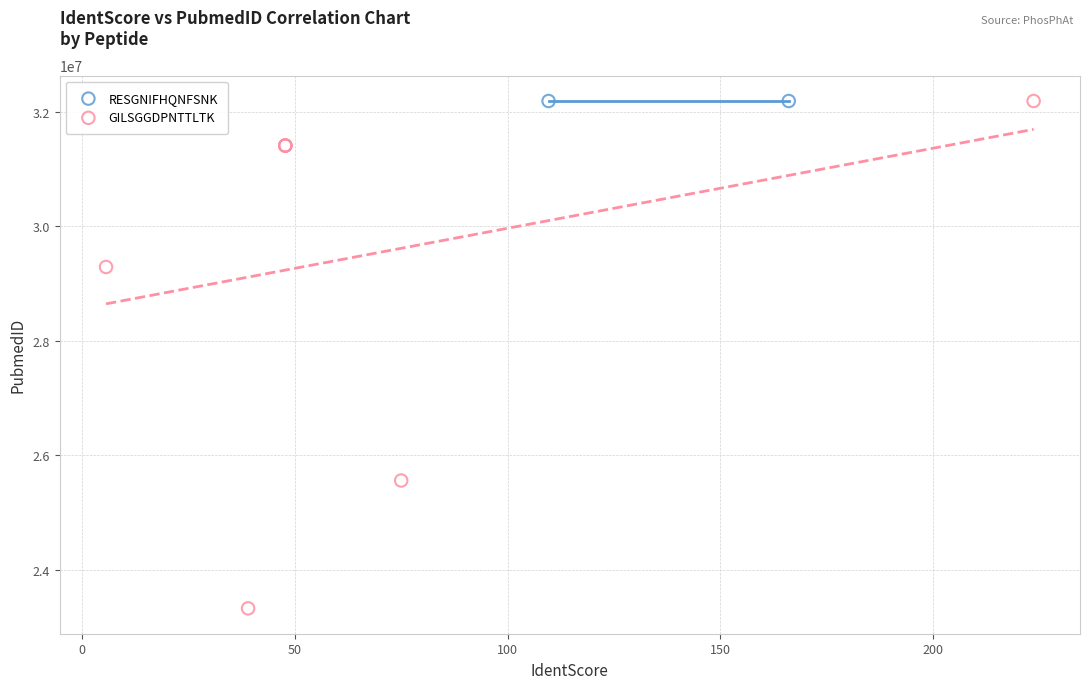

What are all the series names shown in the legend?

RESGNIFHQNFSNK, GILSGGDPNTTLTK